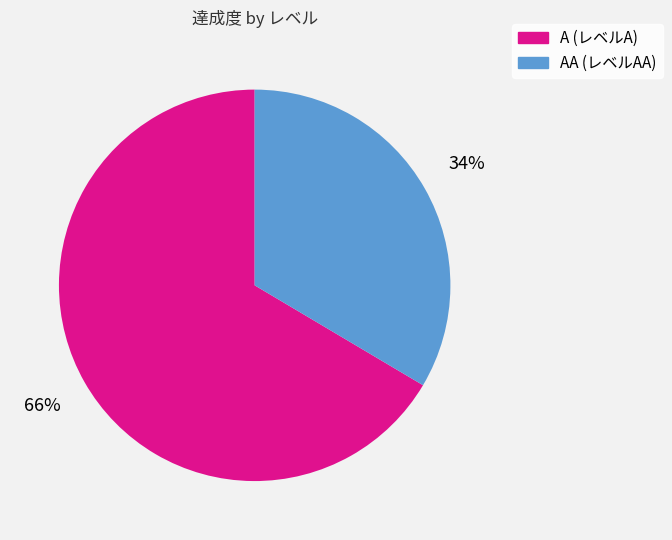

Is there any slice that represents more than half of the pie?

Yes